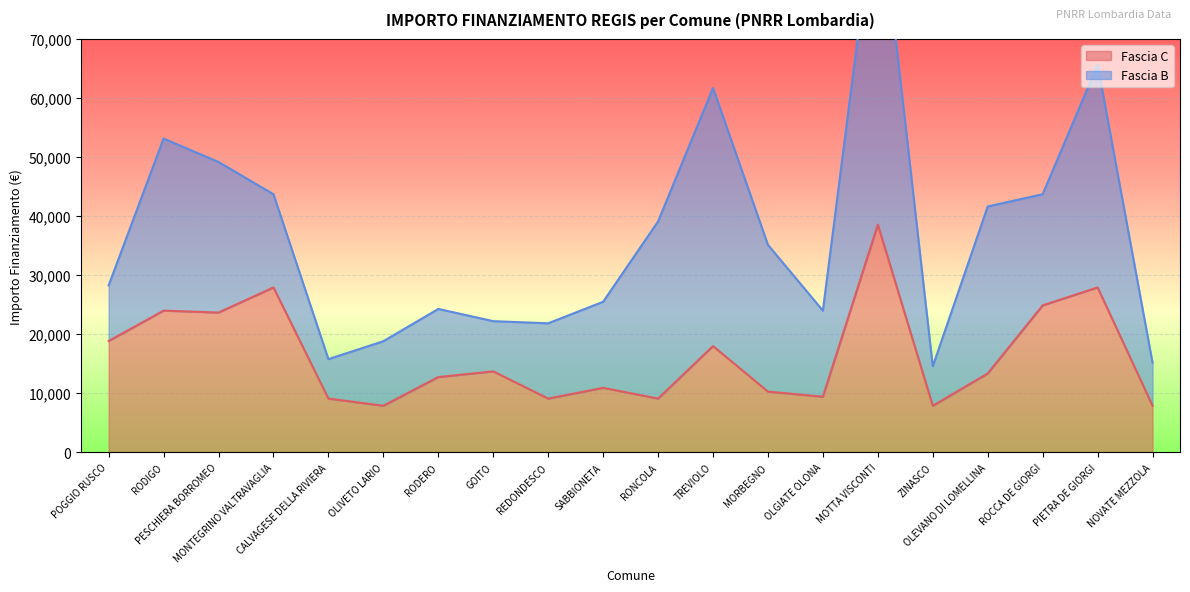

Which category has the highest value across all series?

MOTTA VISCONTI